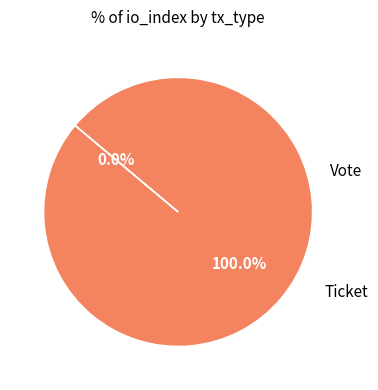

To the nearest percent, what is the difference between the Vote and Ticket slice percentages?

100%